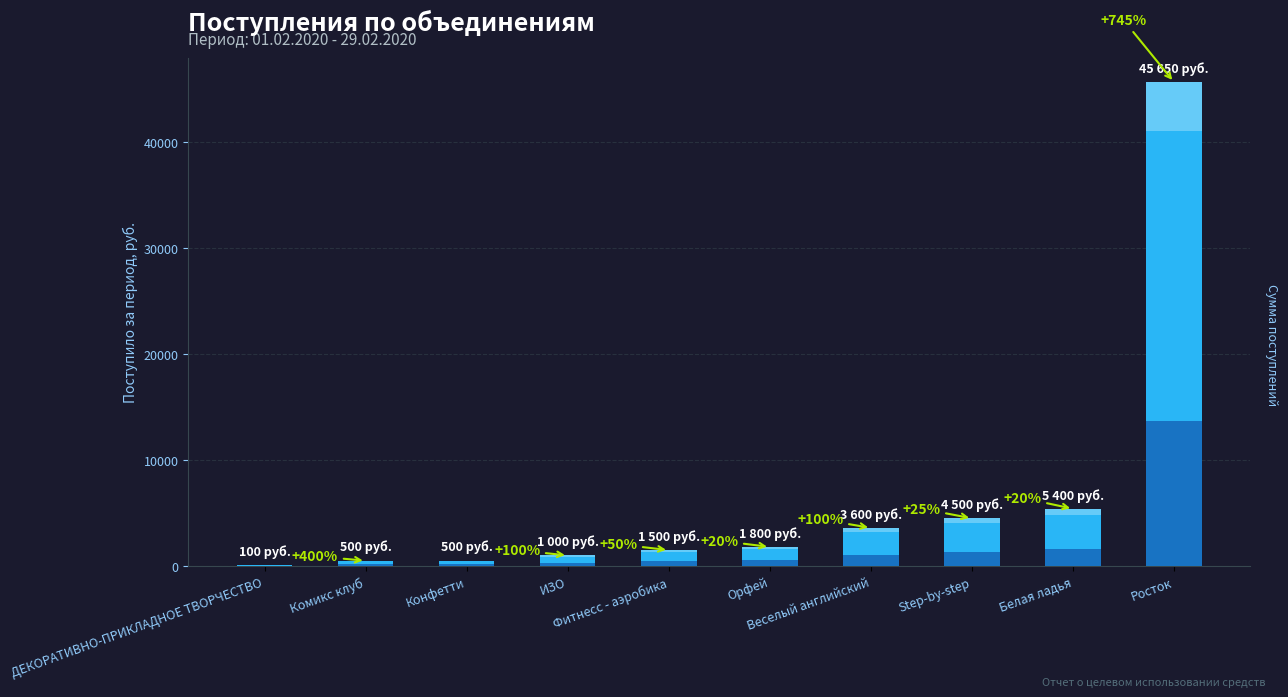

Reading left to right, list all the values displayed in this chart.

100	500	500	1000	1500	1800	3600	4500	5400	45650